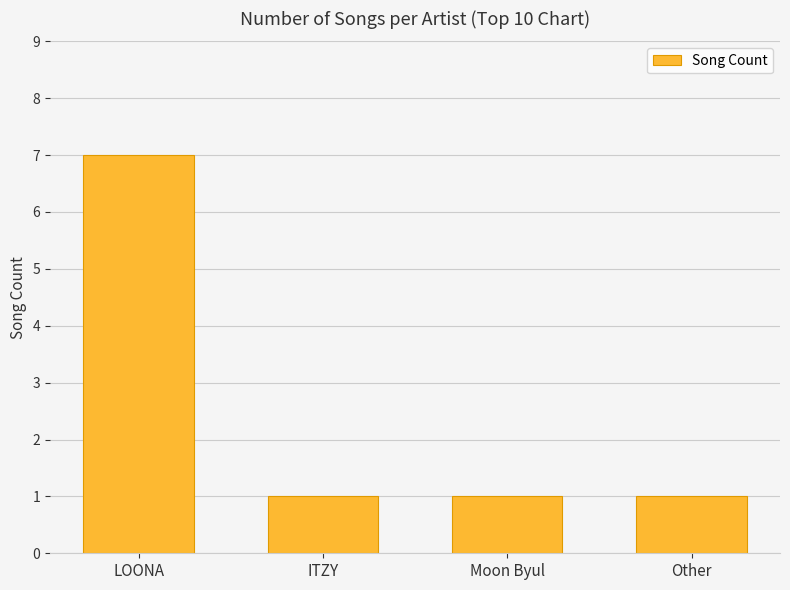

What is the greatest value displayed?

7